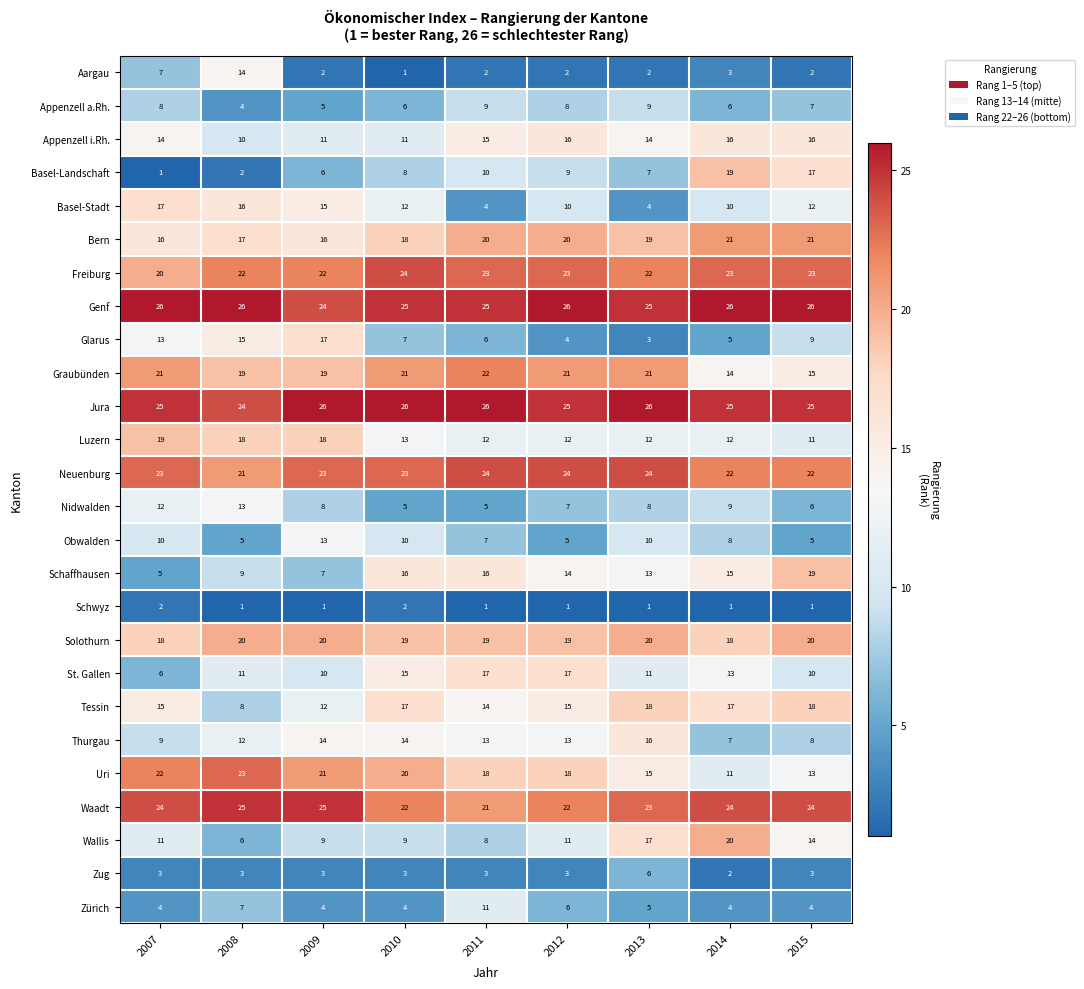

Rank the series at 2012 from highest to lowest value.

Genf, Jura, Neuenburg, Freiburg, Waadt, Graubünden, Bern, Solothurn, Uri, St. Gallen, Appenzell i.Rh., Tessin, Schaffhausen, Thurgau, Luzern, Wallis, Basel-Stadt, Basel-Landschaft, Appenzell a.Rh., Nidwalden, Zürich, Obwalden, Glarus, Zug, Aargau, Schwyz